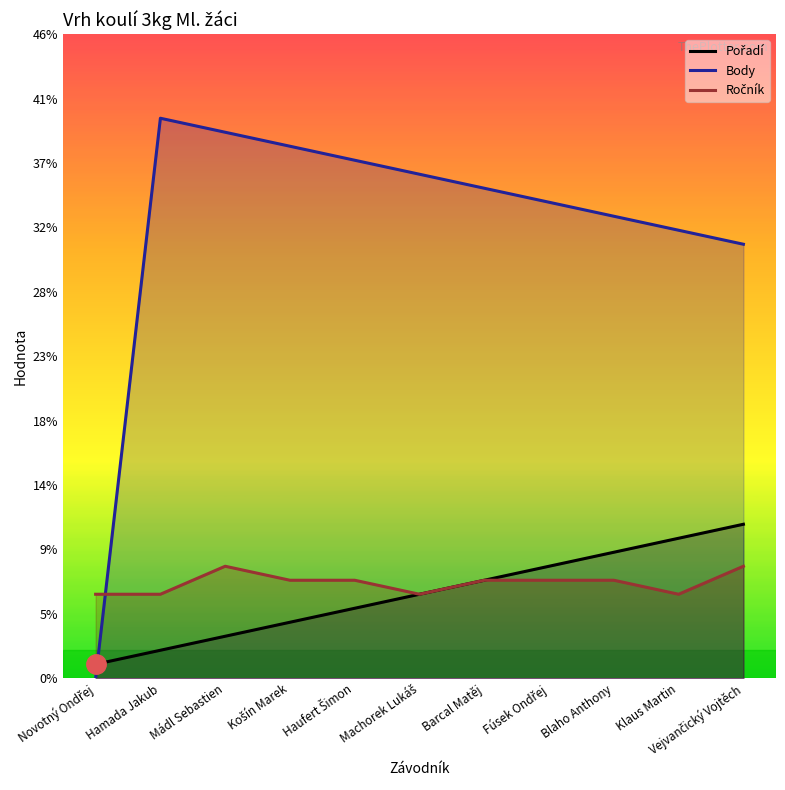

True or false: Ročník and Pořadí cross at least once.

False